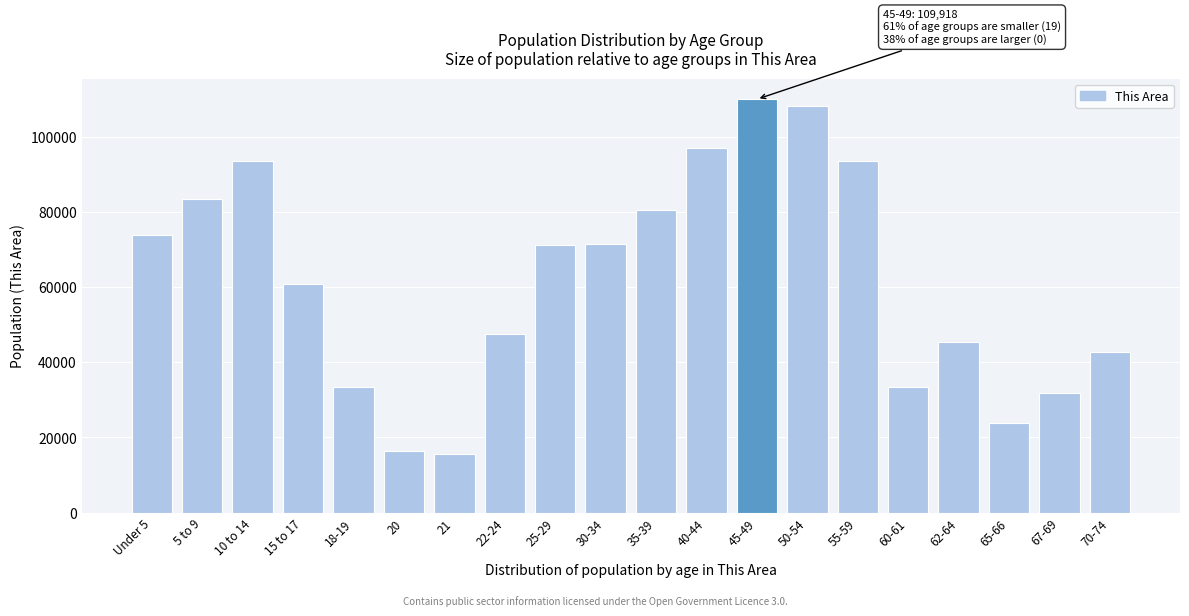

The value at 60-61 is 33471. True or false?

True